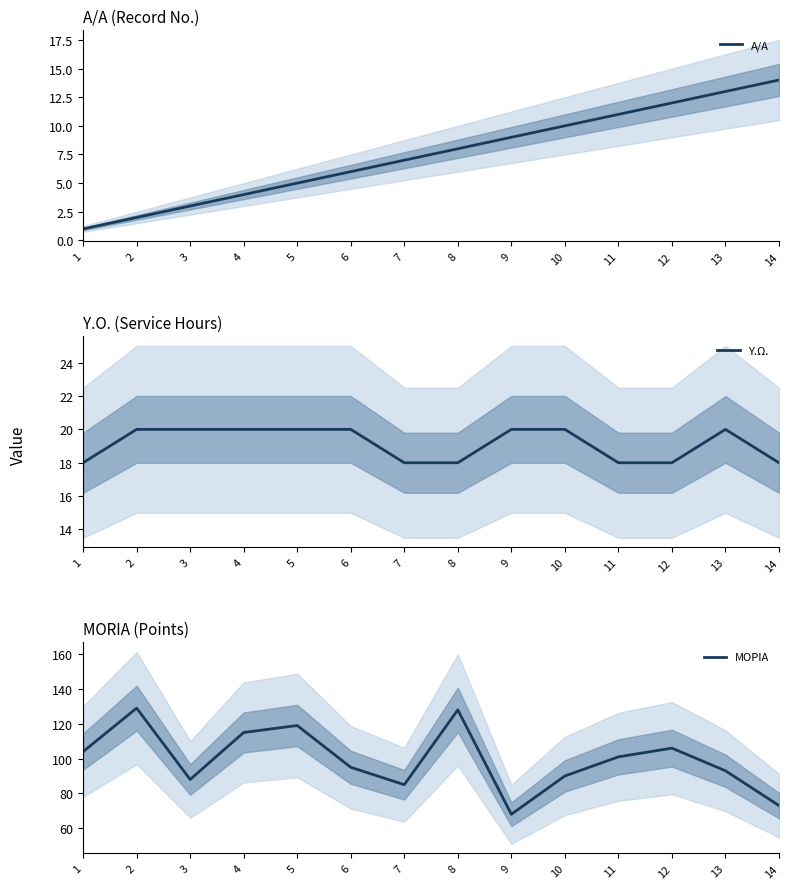

What is the value of the ΜΟΡΙΑ point at the 1st from the left?

104